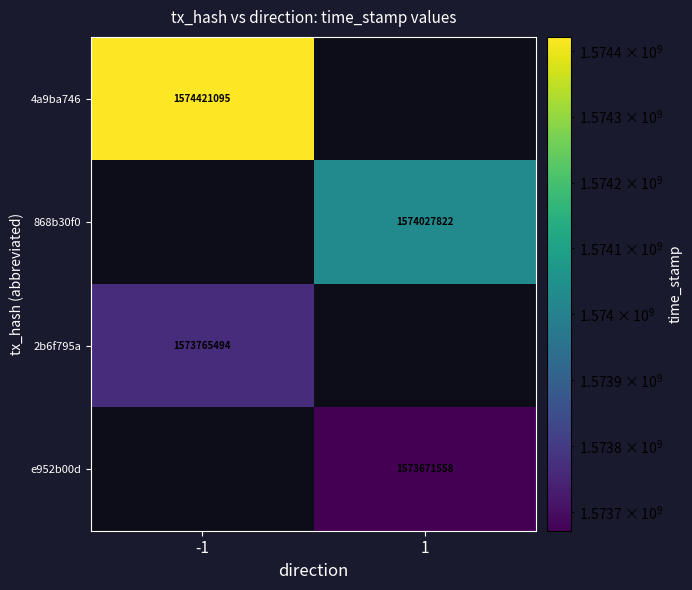

How many series are shown in this chart?

4